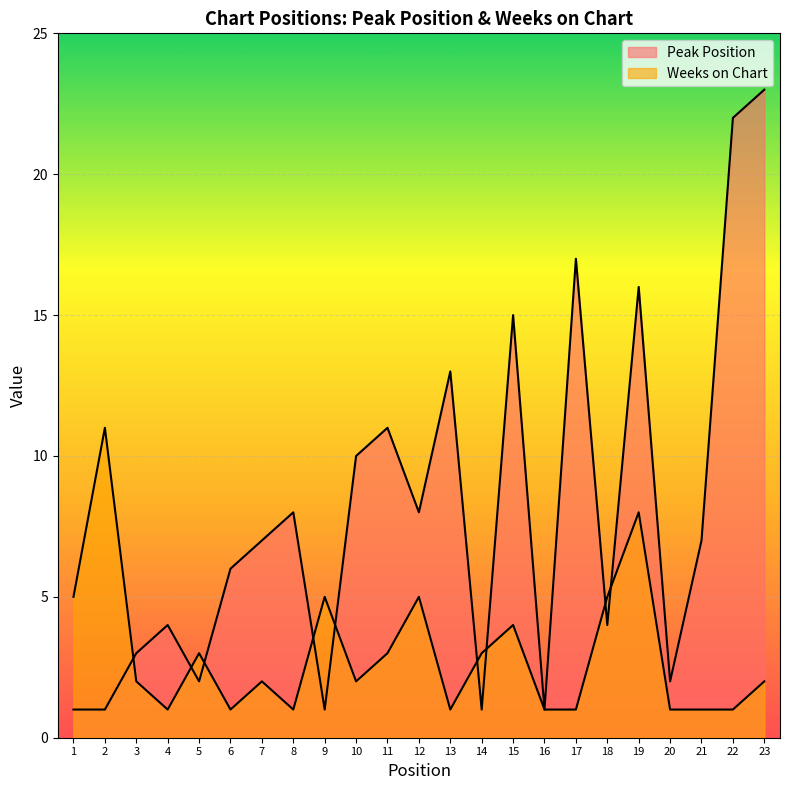

List the series in order of their overall mean, highest first.

Peak Position, Weeks on Chart